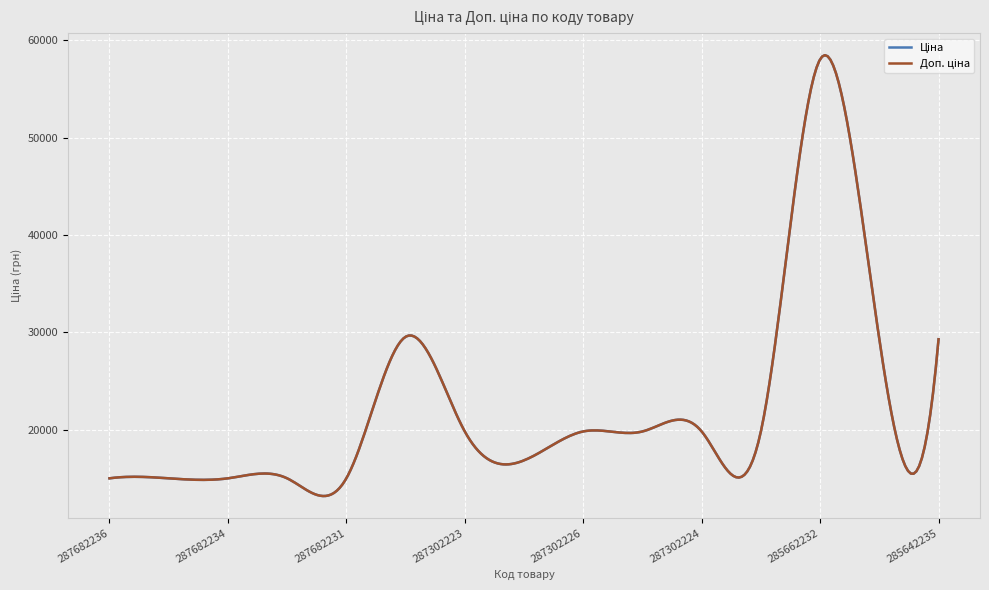

Does the chart display data point markers on the line(s)?

No